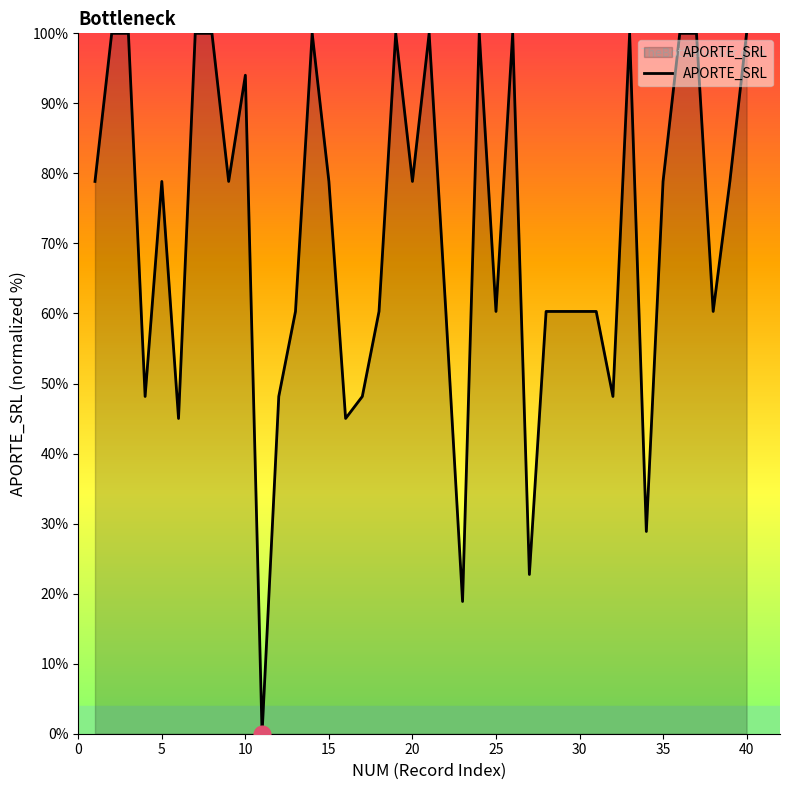

What is the difference between the maximum and minimum values?

100.0